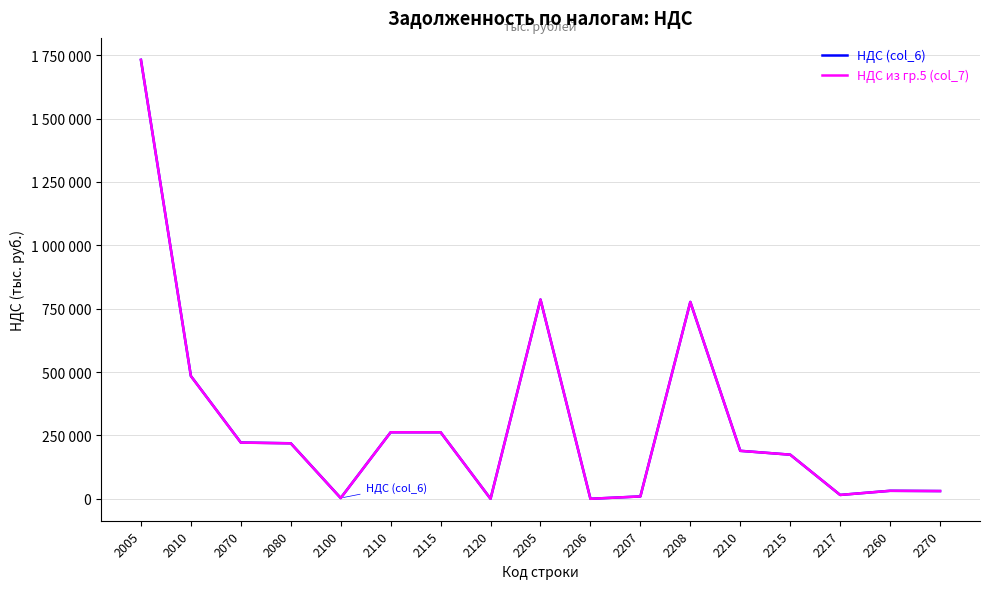

Between 2100 and 2110, which series saw the biggest shift?

НДС (col_6)